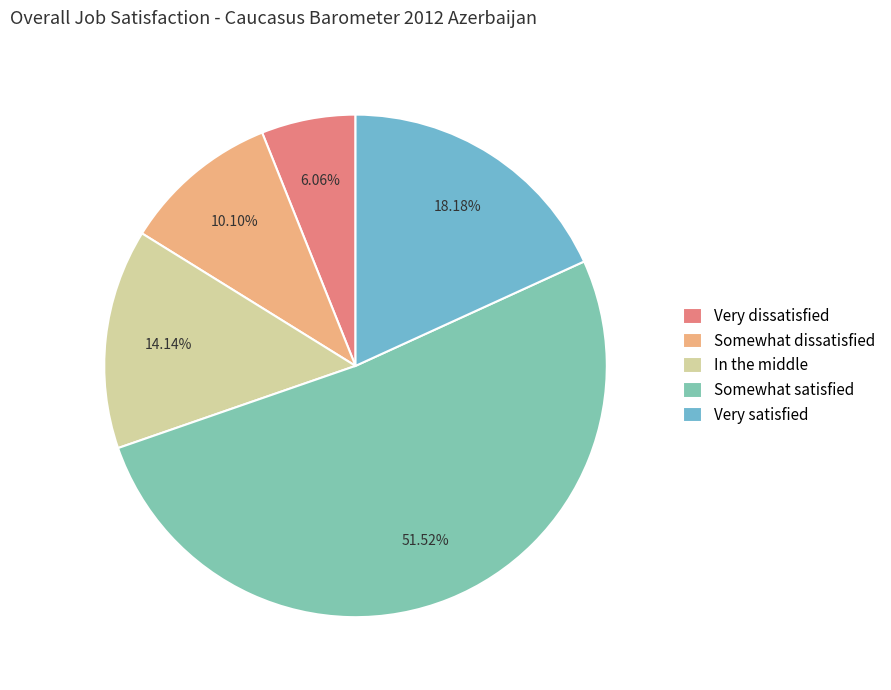

To the nearest percent, what is the difference between the largest and smallest slice percentages?

45%